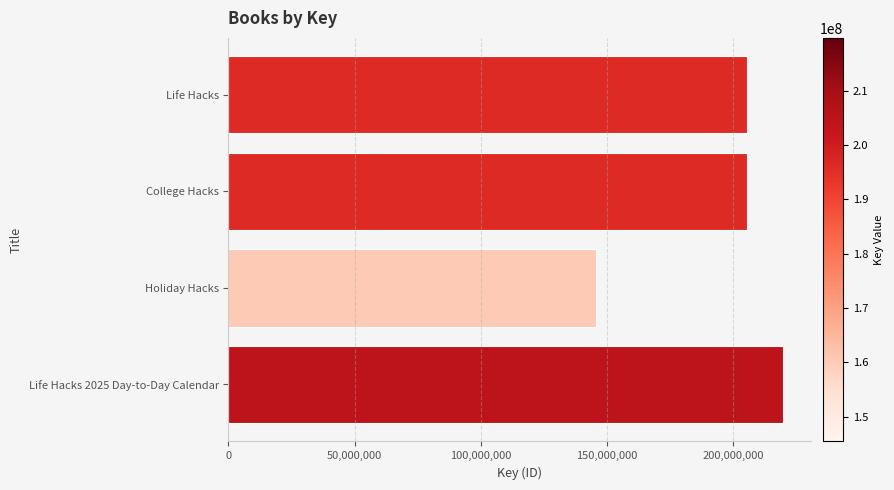

What is the sum of the values at Holiday Hacks and Life Hacks 2025 Day-to-Day Calendar?

365167043